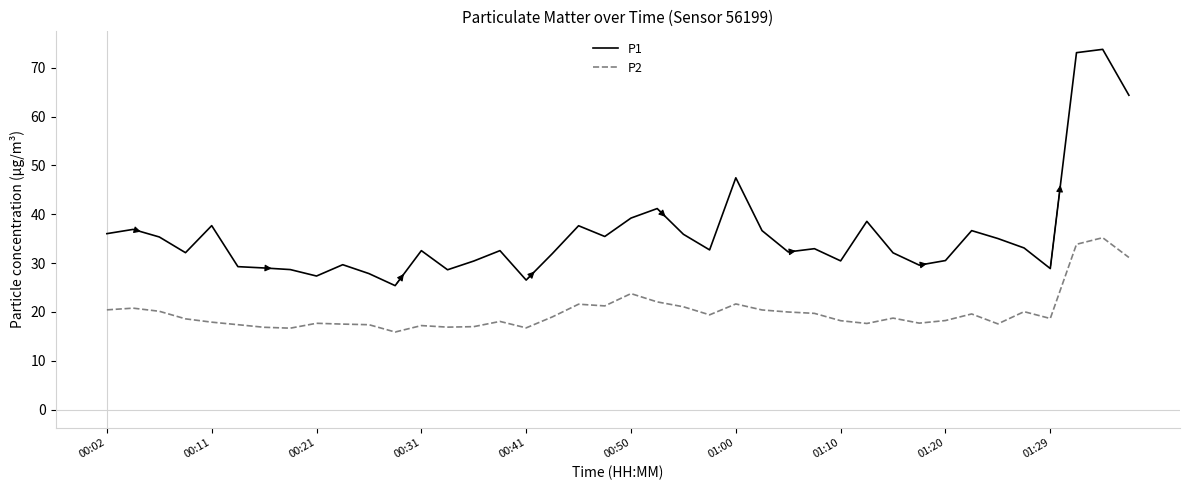

How many lines are shown in the chart?

2